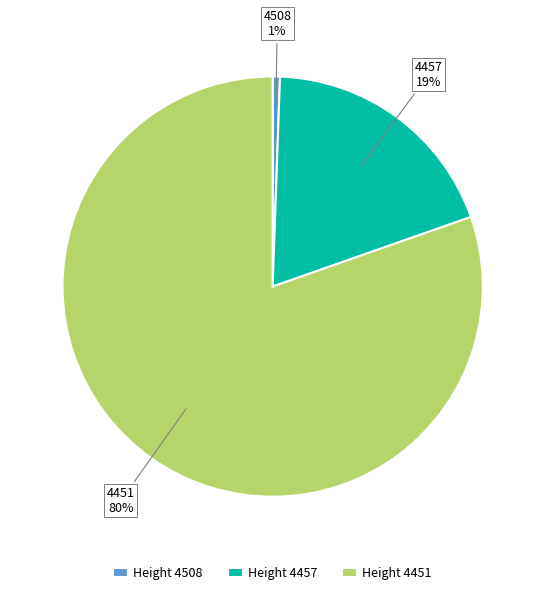

To the nearest percent, what is the combined percentage of Height 4451 and Height 4457?

99%